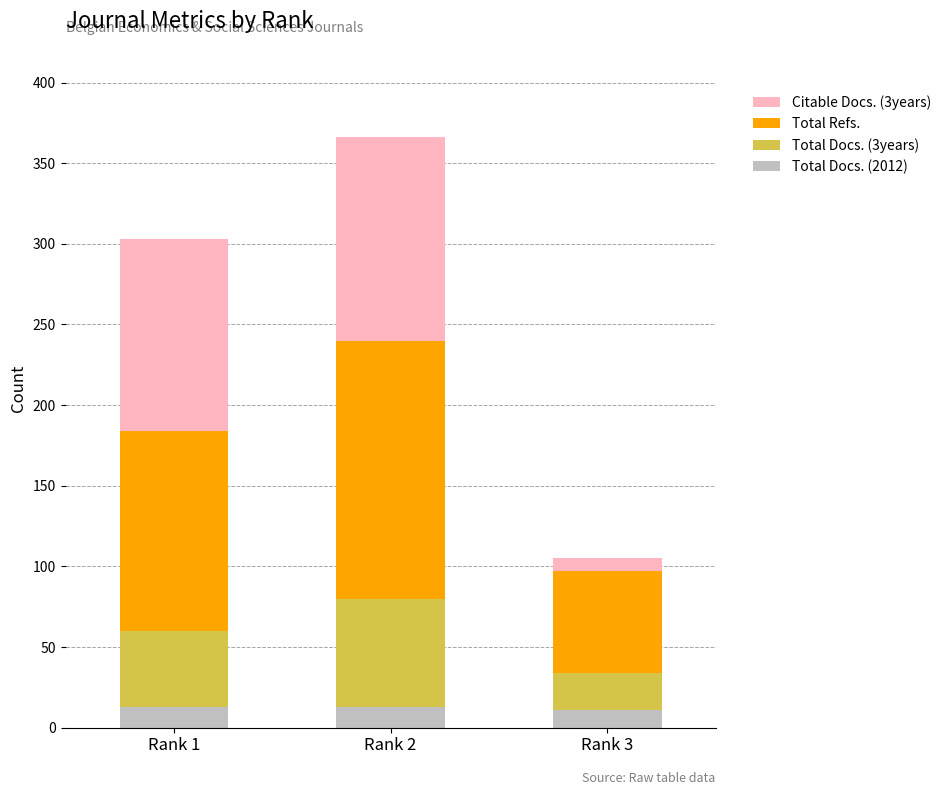

At which category is the sum across all series the highest?

Rank 2